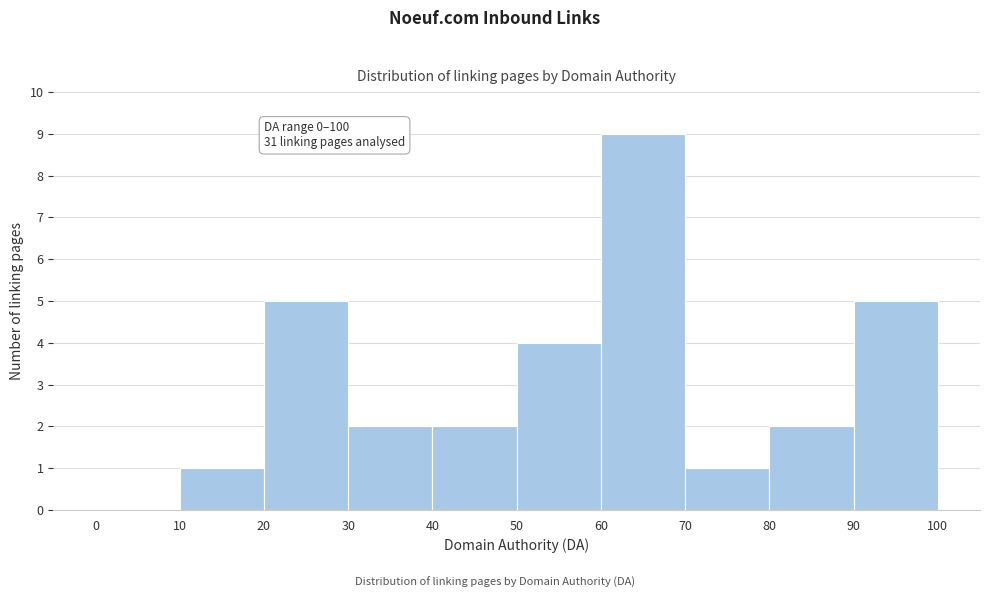

Over which range of the x-axis is the bar tallest?

60 to 70